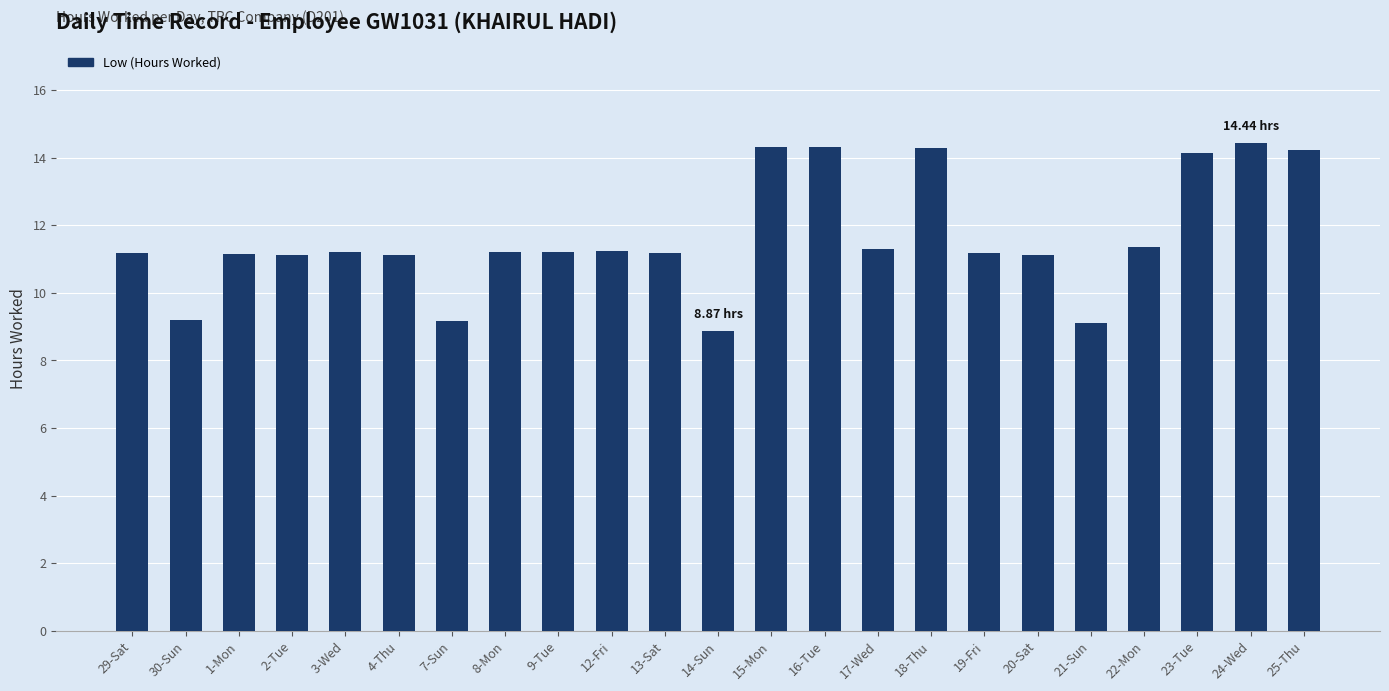

What is the sum of the values at 1-Mon and 14-Sun?

20.0